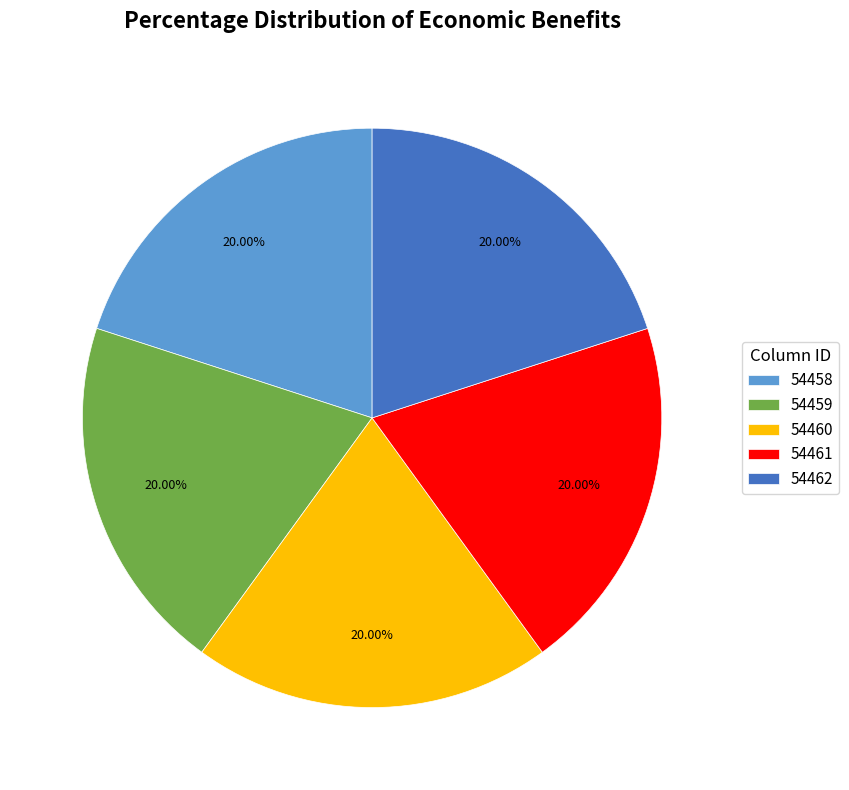

To the nearest percent, what percentage of the pie is 54459?

20%